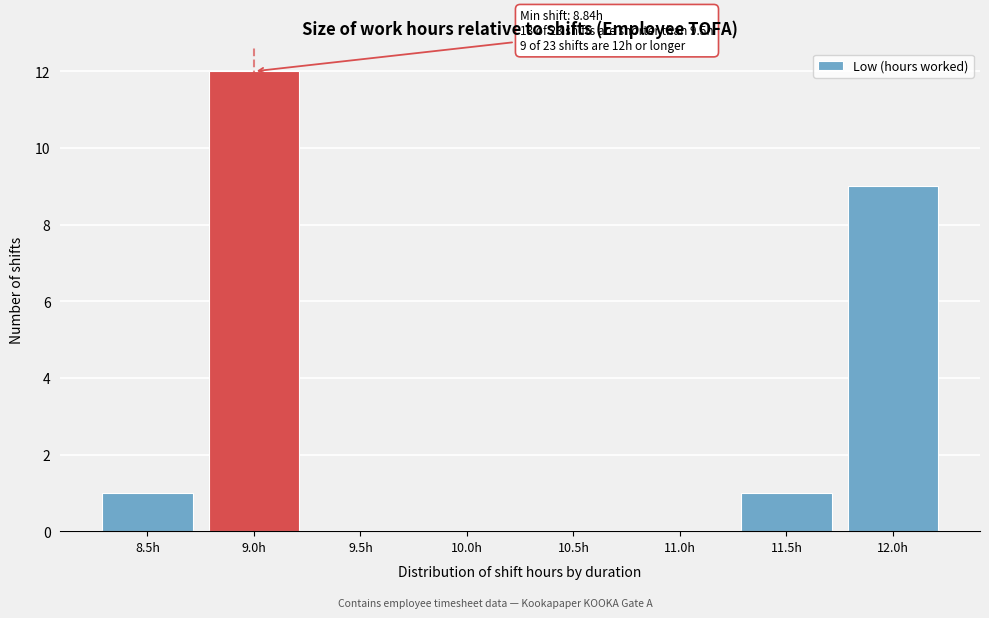

Reading left to right, what are all the values shown in this chart?

8.5h=1	9.0h=12	9.5h=0	10.0h=0	10.5h=0	11.0h=0	11.5h=1	12.0h=9